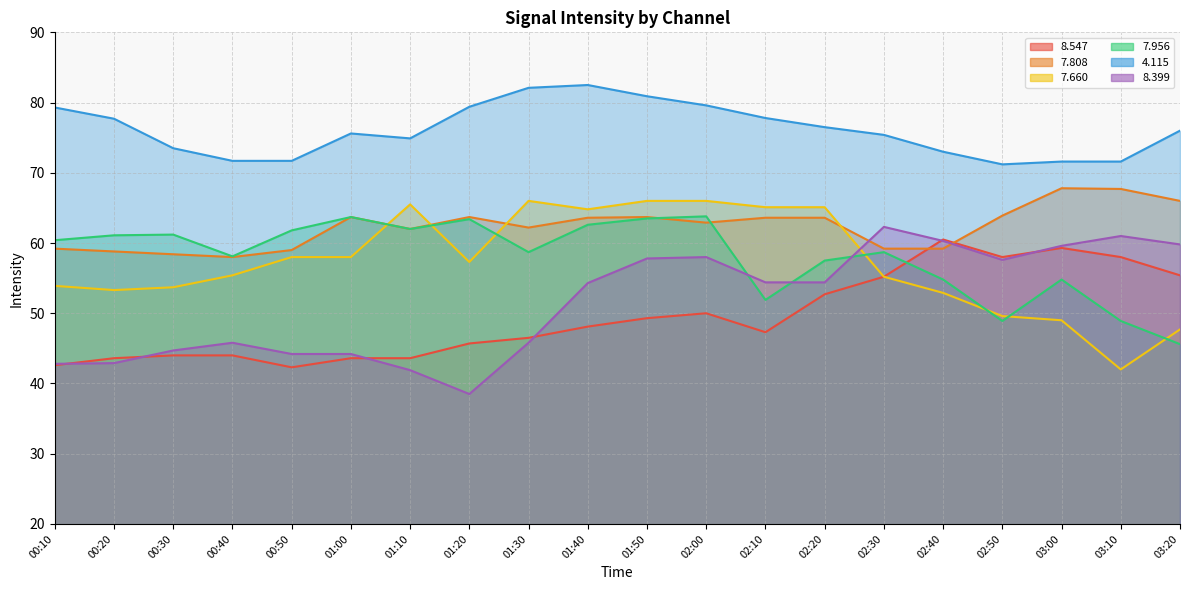

What is the spread (max minus min) of values at 01:20?

40.9